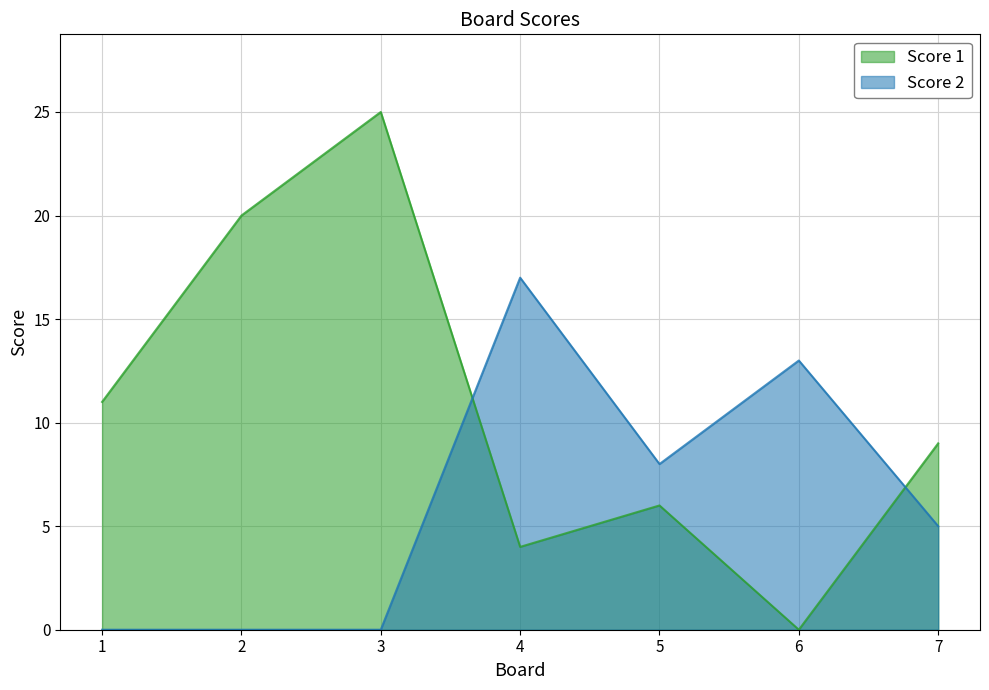

After their last crossing, which series has the higher values: Score 1 or Score 2?

Score 1